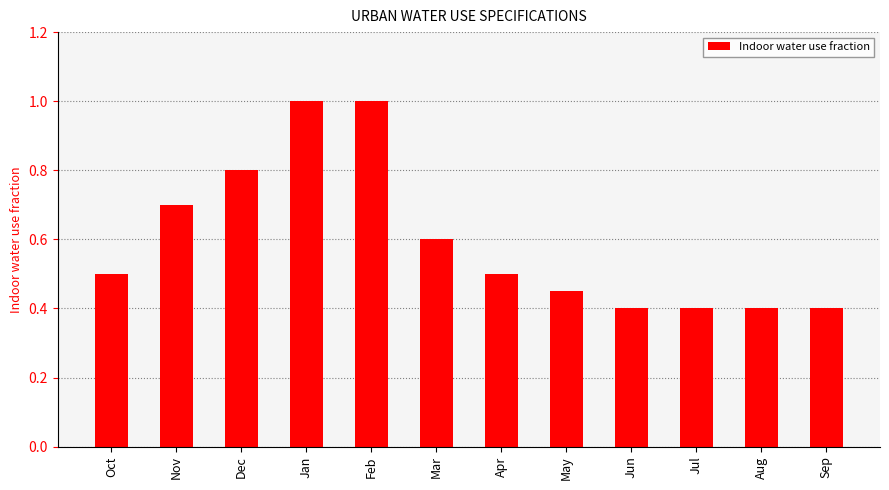

Is it true that the value at Nov is 0.7?

True